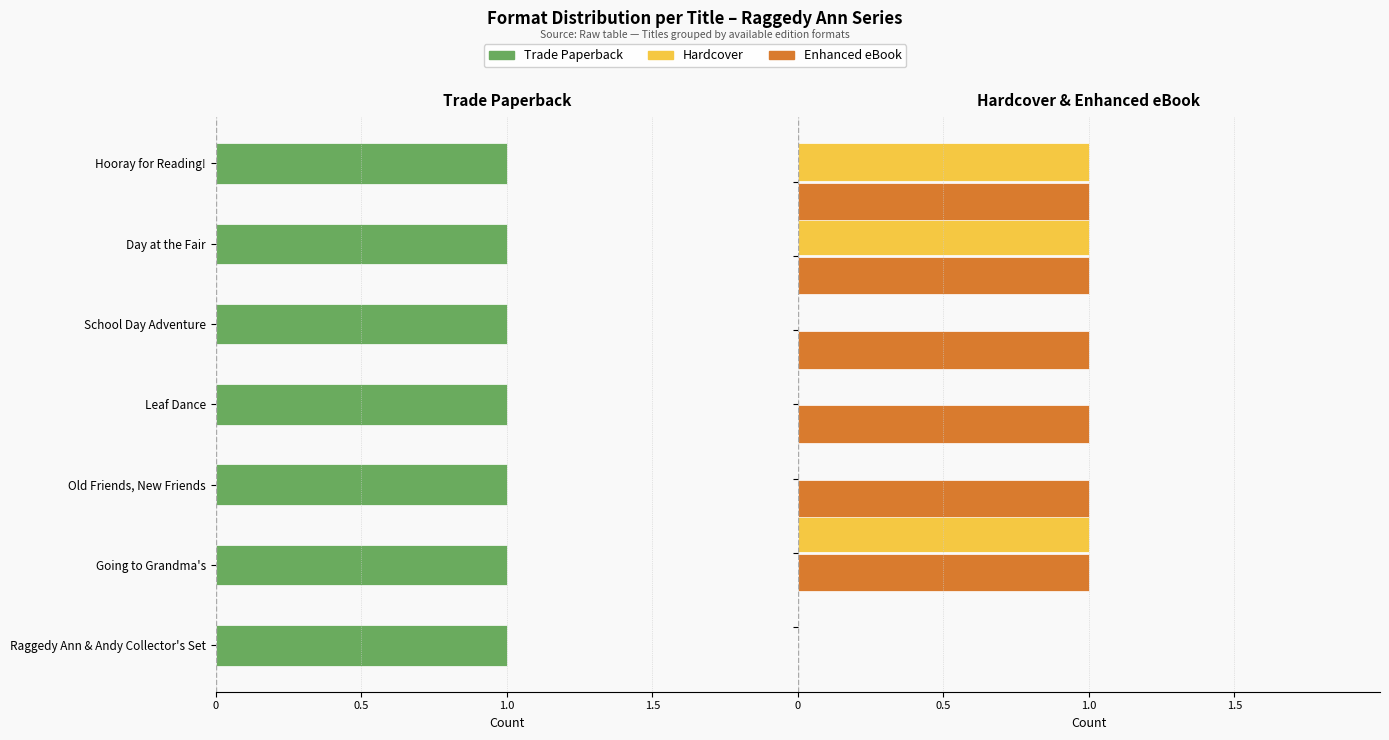

Rank the series by their maximum value, from lowest to highest.

Trade Paperback, Hardcover, Enhanced eBook